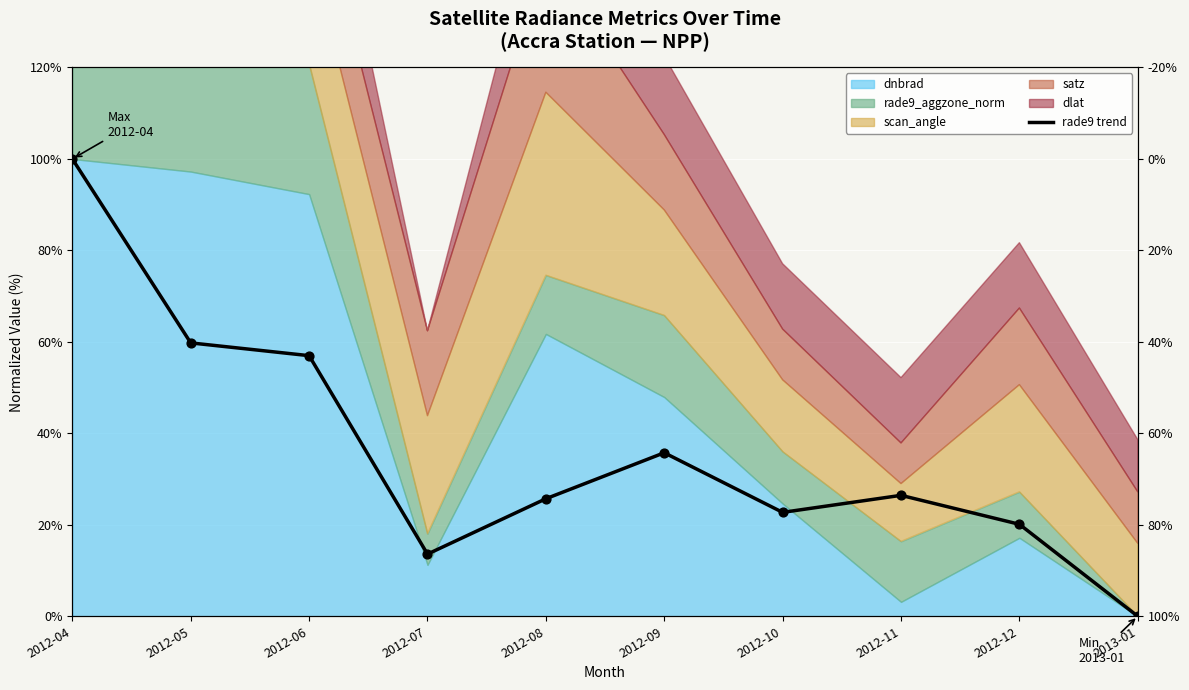

What is the ratio of the value at 2012-10 to the value at 2012-08?

0.9